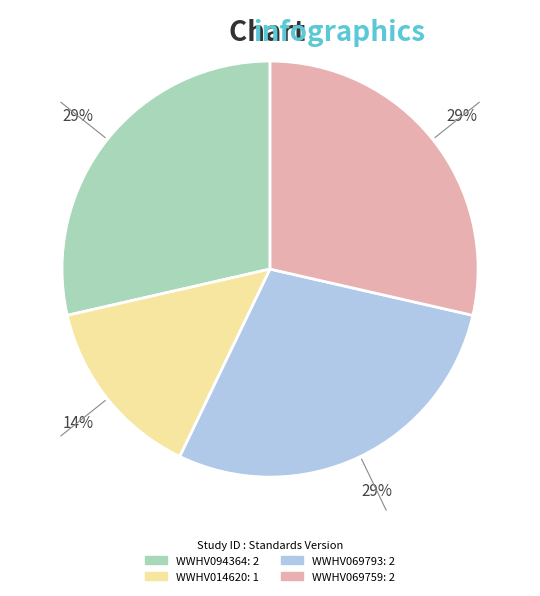

Is WWHV094364 the majority of the pie?

No